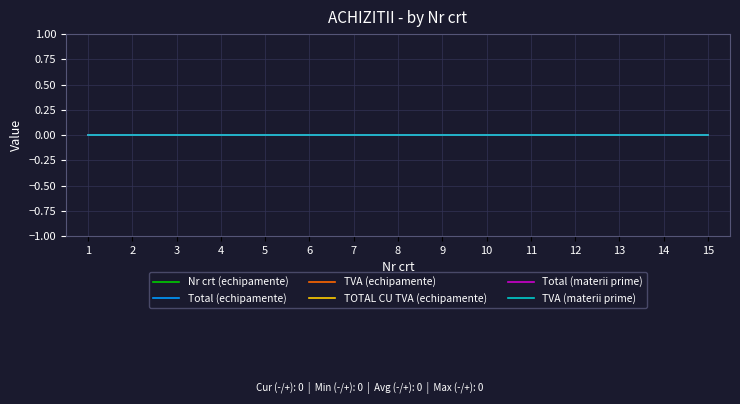

Which series has the largest range (max minus min)?

Nr crt (echipamente)